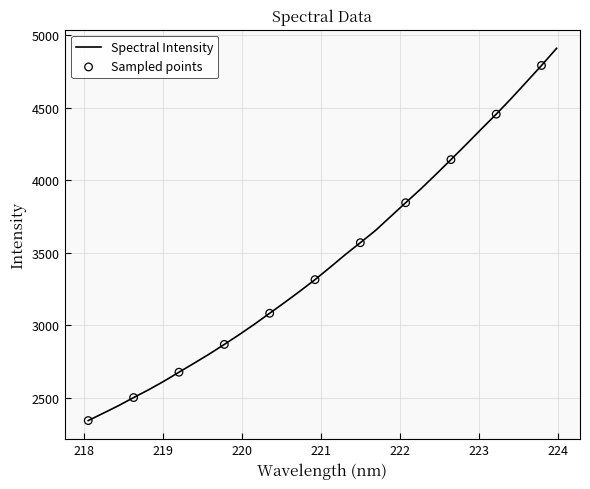

What is the minimum value shown in the chart?

2343.8